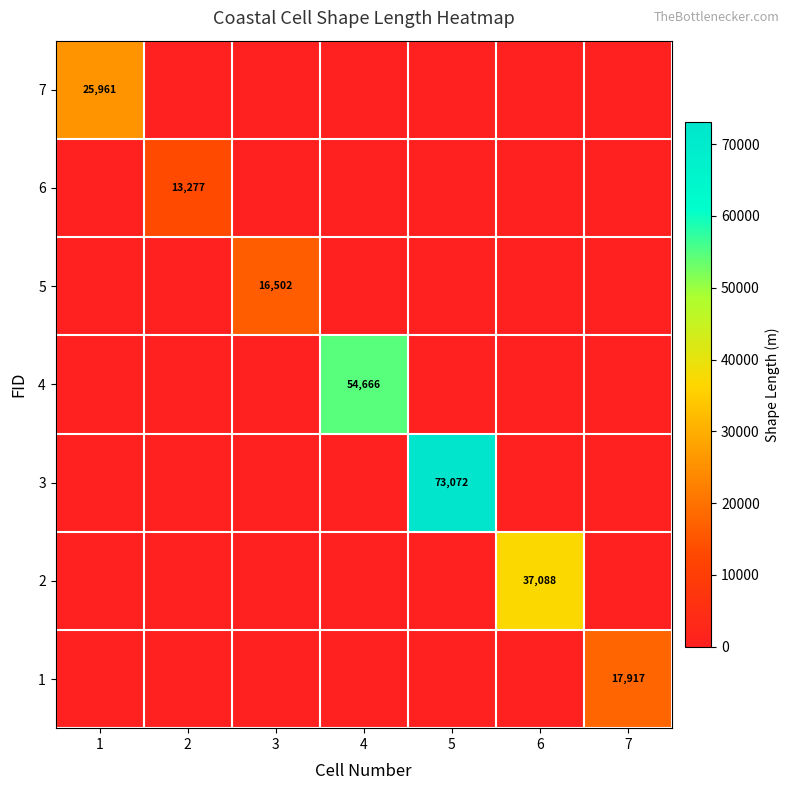

What is the difference between the highest and lowest values at 5?

73072.2